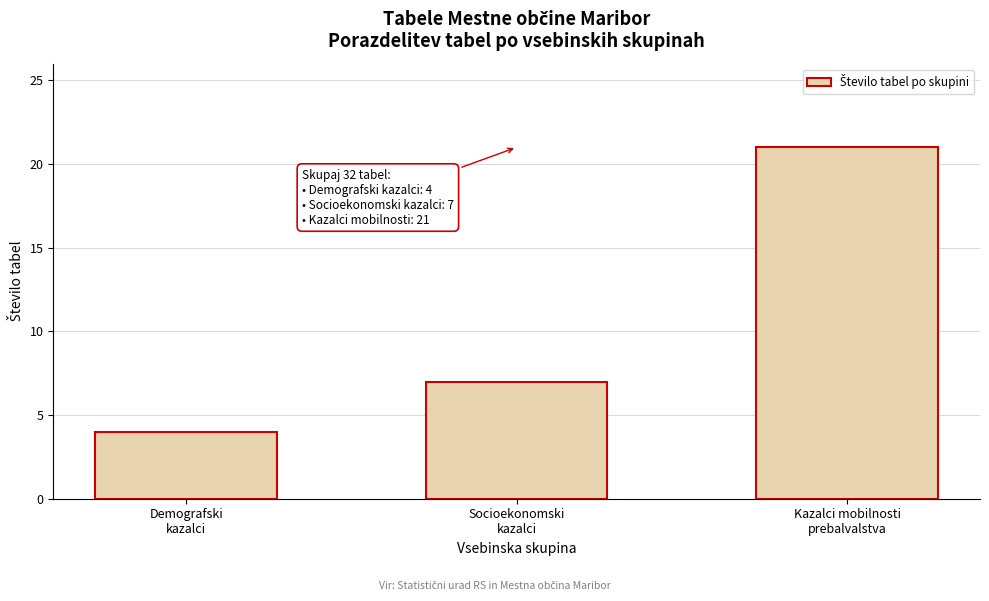

Reading left to right, list all the values displayed in this chart.

4	7	21